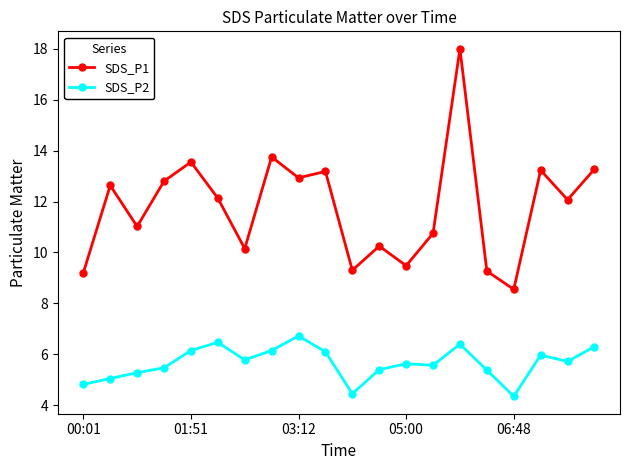

How many values in the SDS_P1 series are below 12?

9